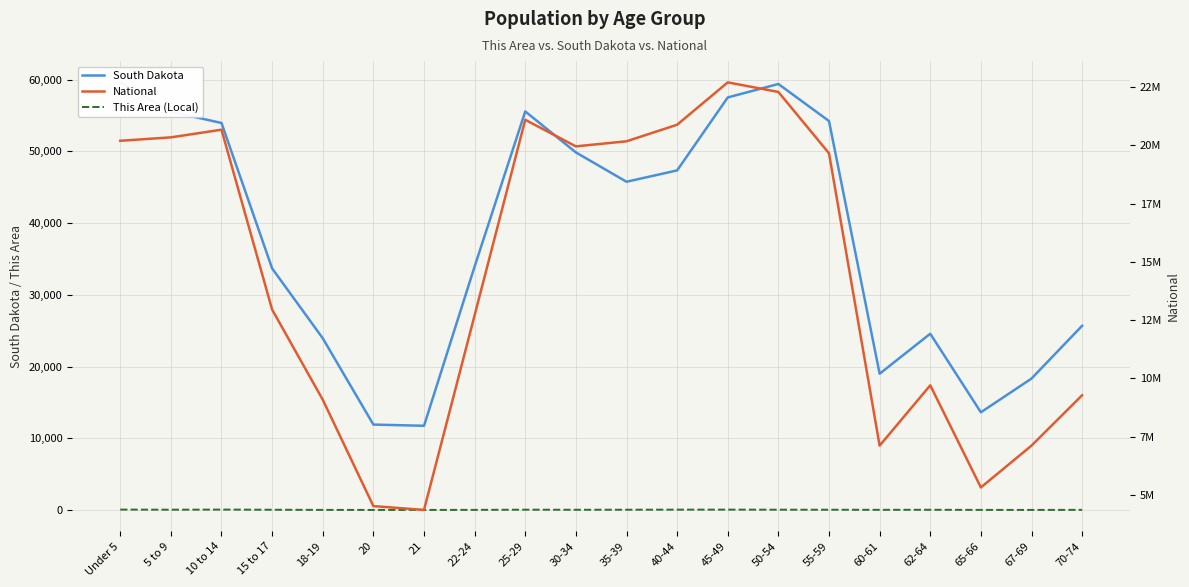

At how many categories does at least one series exceed 2199413?

20